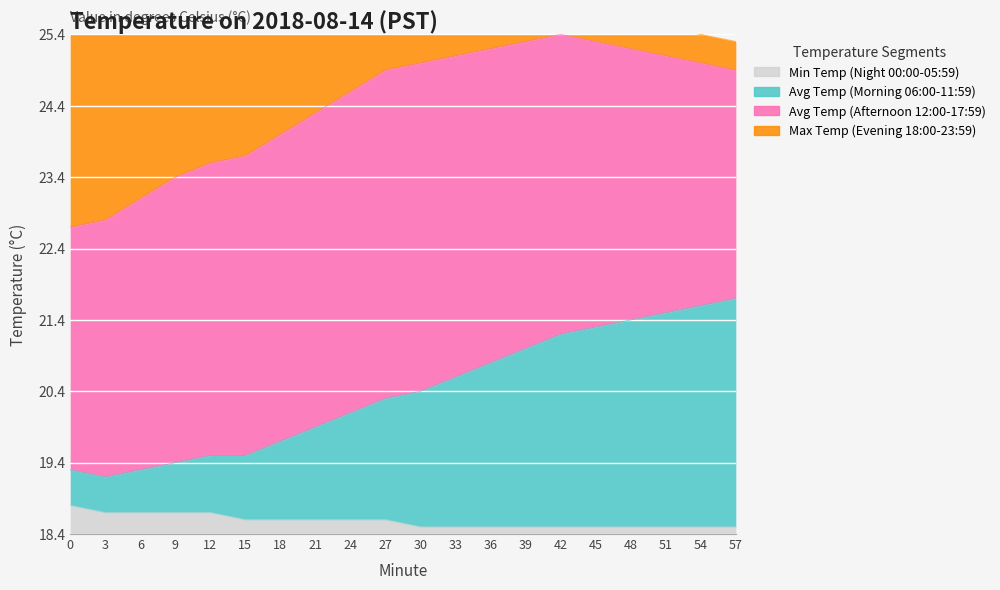

Rank the categories by Min Temp (Night 00:00-05:59) value from lowest to highest.

30, 33, 36, 39, 42, 45, 48, 51, 54, 57, 15, 18, 21, 24, 27, 3, 6, 9, 12, 0